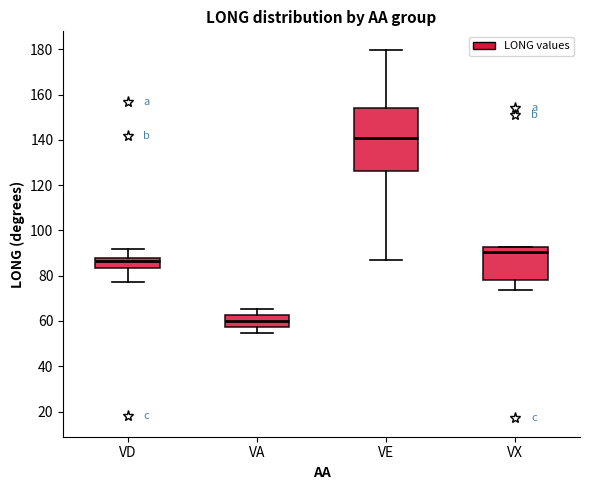

Reading left to right, read every box against the y-axis: the position of its median line, the range the box covers, and the ends of its whiskers. The values are not printed on the chart, so give them approximately, as read against the axis.

VD: median 86, box 84 to 88, whiskers 78 to 92
VA: median 60, box 58 to 62, whiskers 54 to 66
VE: median 142, box 126 to 154, whiskers 88 to 180
VX: median 90, box 78 to 92, whiskers 74 to 92